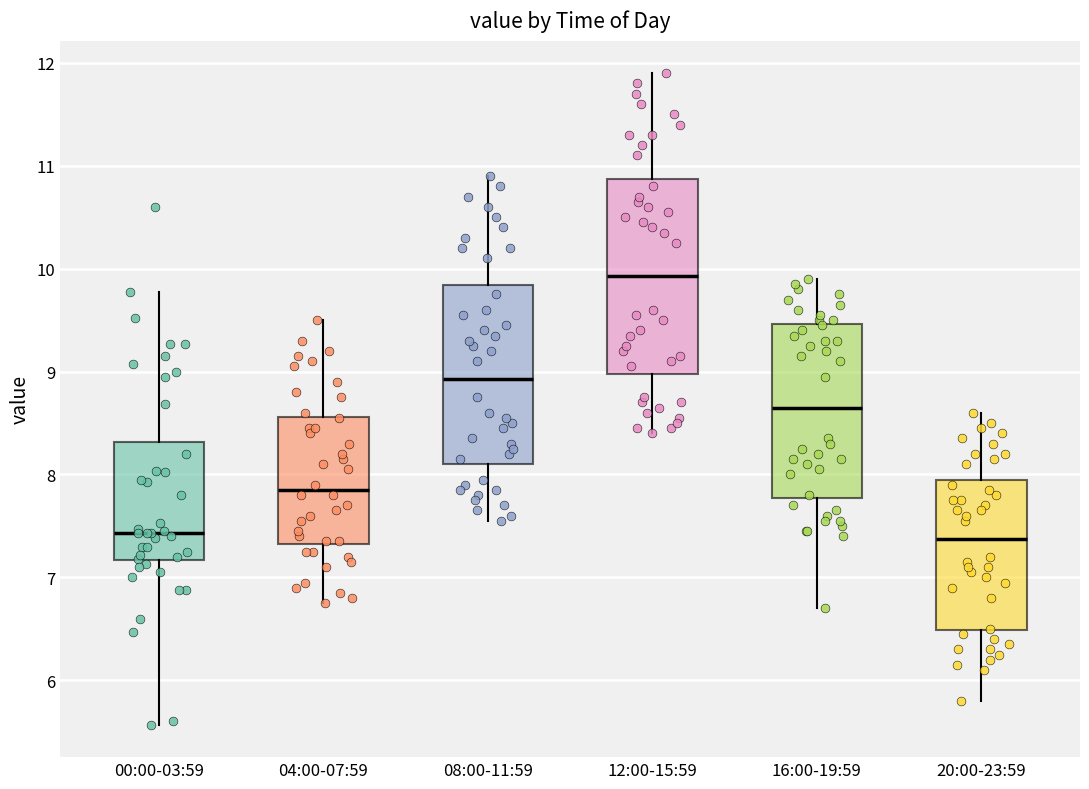

Where does the lower whisker of the box for 04:00-07:59 end on the y-axis? The values are not printed on the chart, so give them approximately, as read against the axis.

6.8